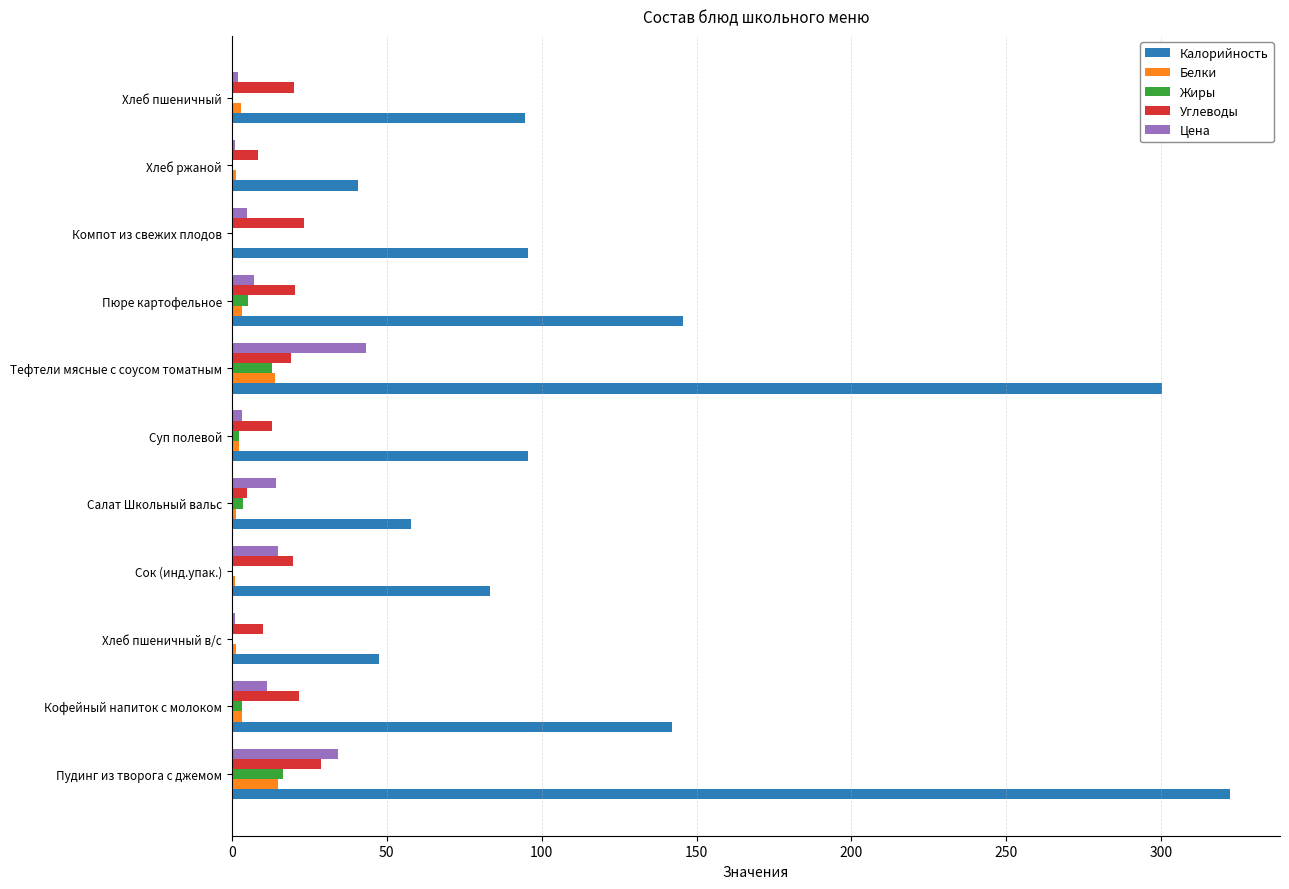

Which series has the largest total across all categories?

Калорийность